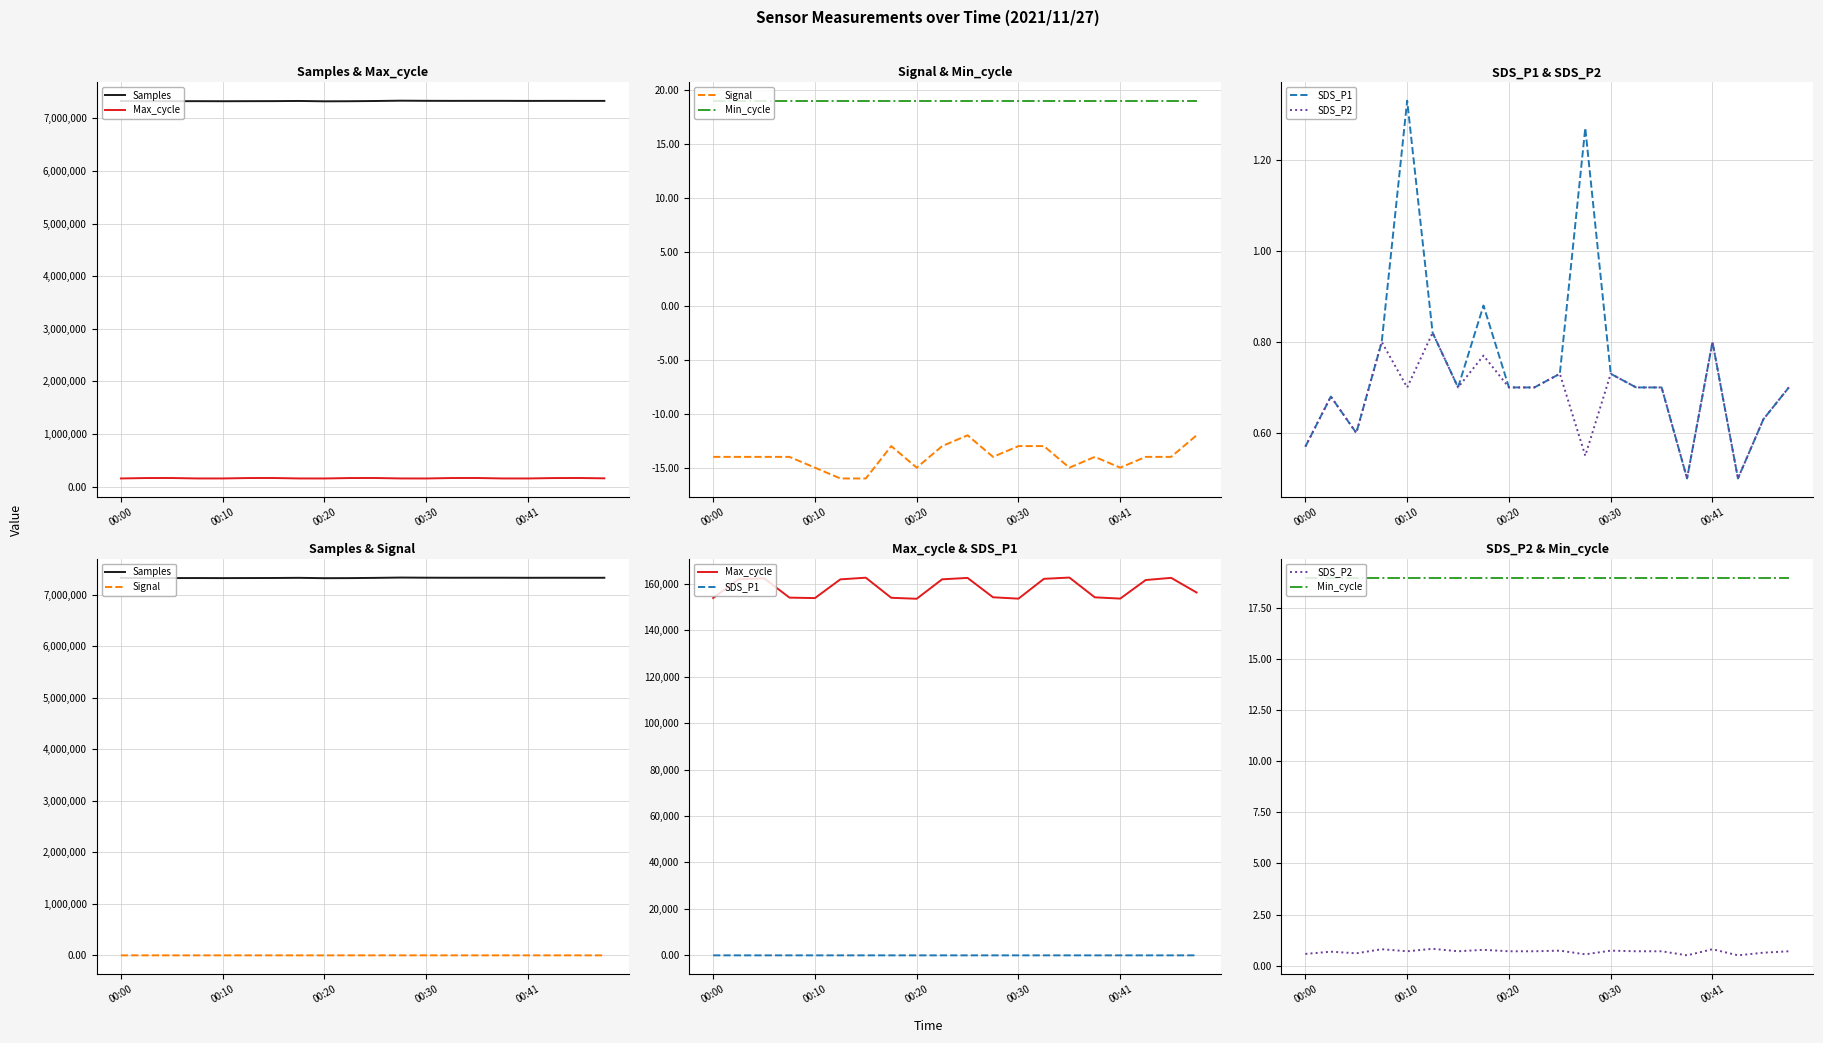

What is the value of the Max_cycle point at the 6th from the left?

161893.0